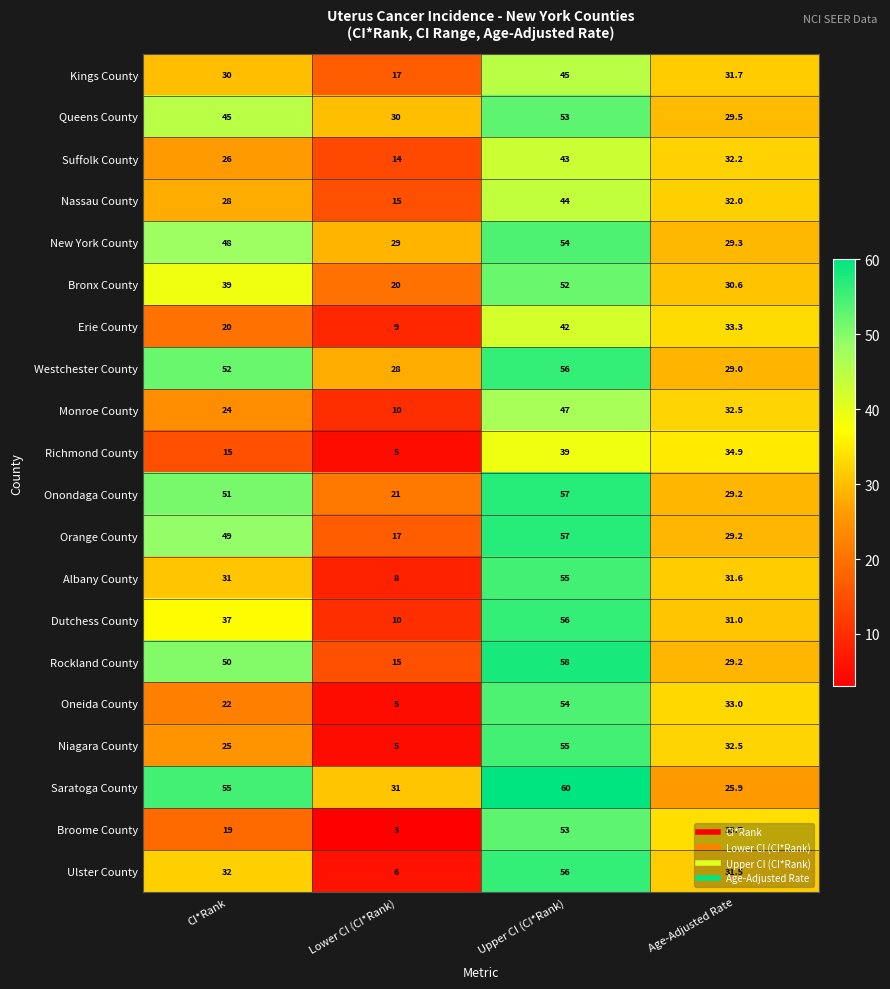

Which series changed the most between CI*Rank and Upper CI (CI*Rank)?

Broome County